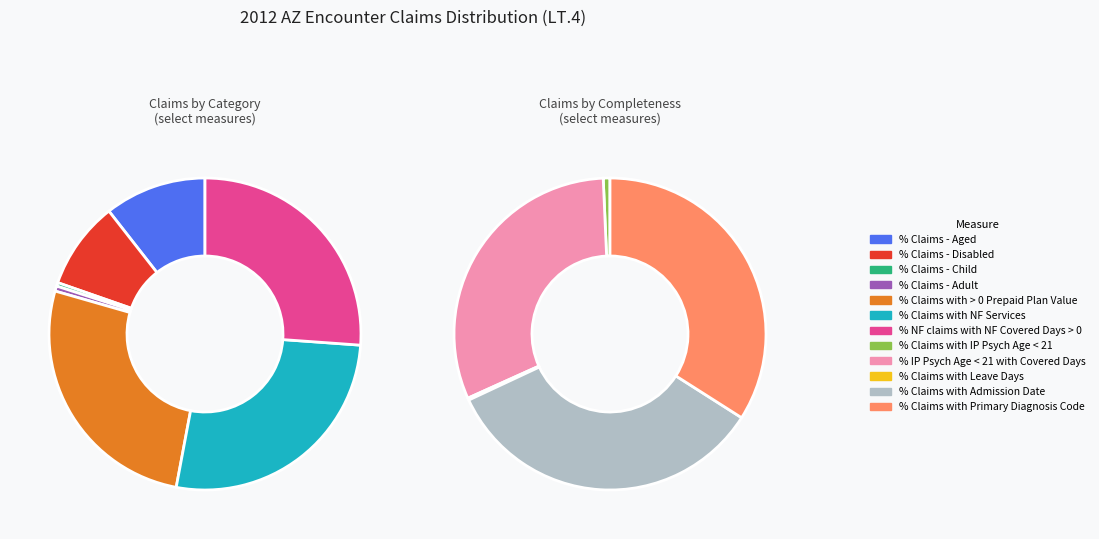

What is the smallest slice in the pie chart?

% Claims with Leave Days